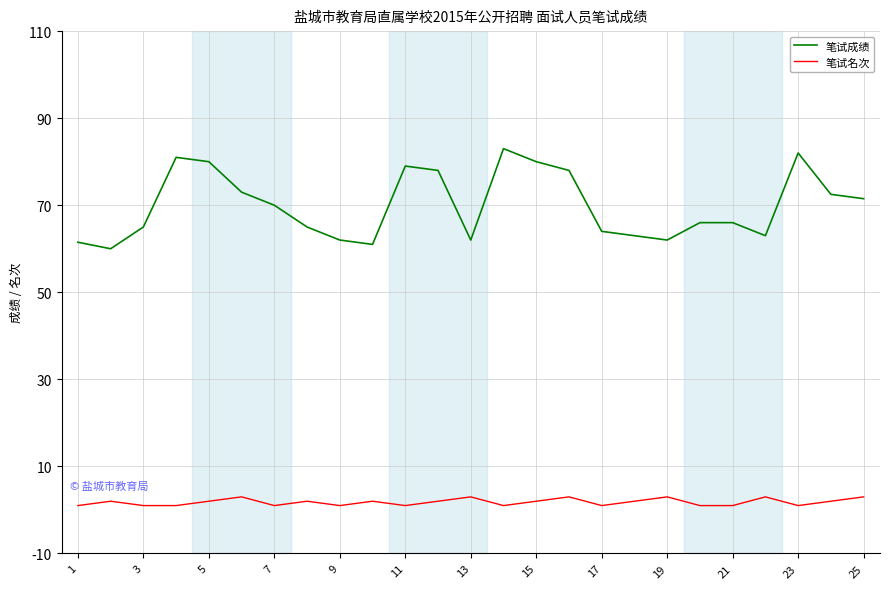

How many series are shown in this chart?

2